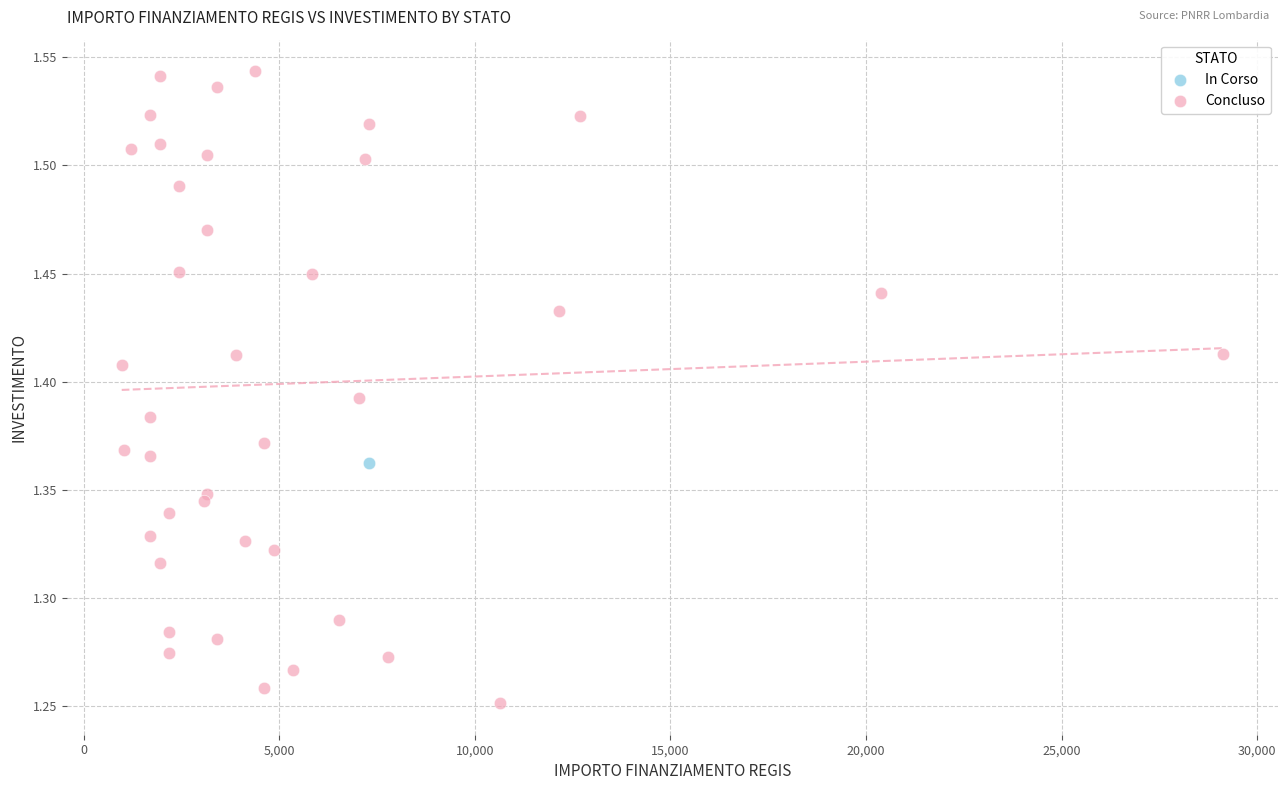

What are all the series names shown in the legend?

In Corso, Concluso